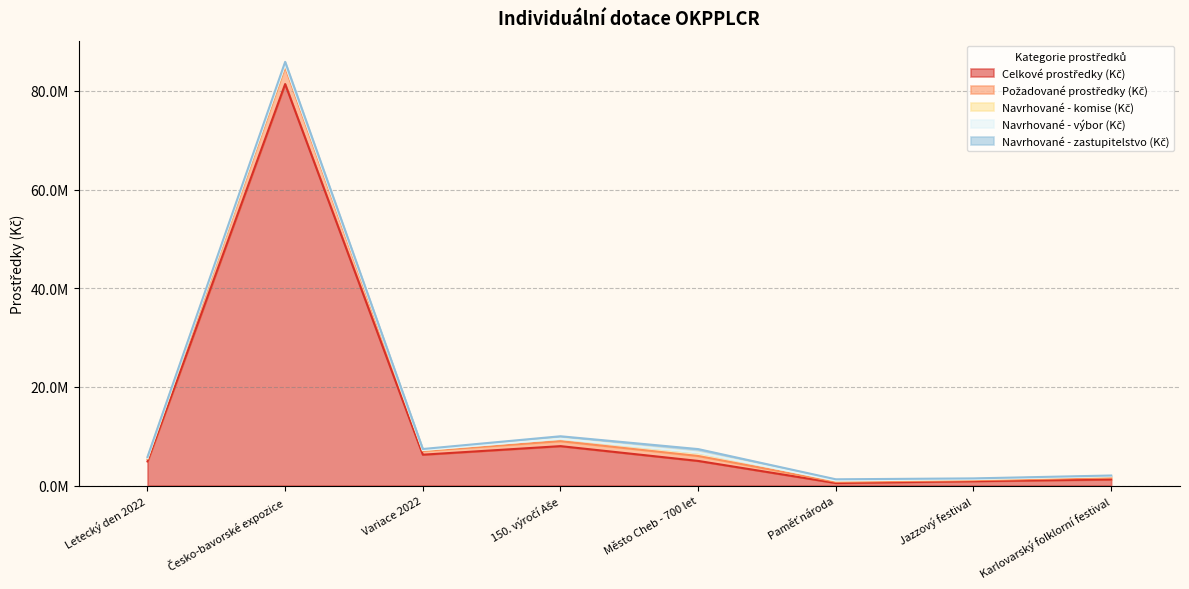

In Celkové prostředky (Kč), how many points are lower than both neighbors (excluding endpoints)?

2